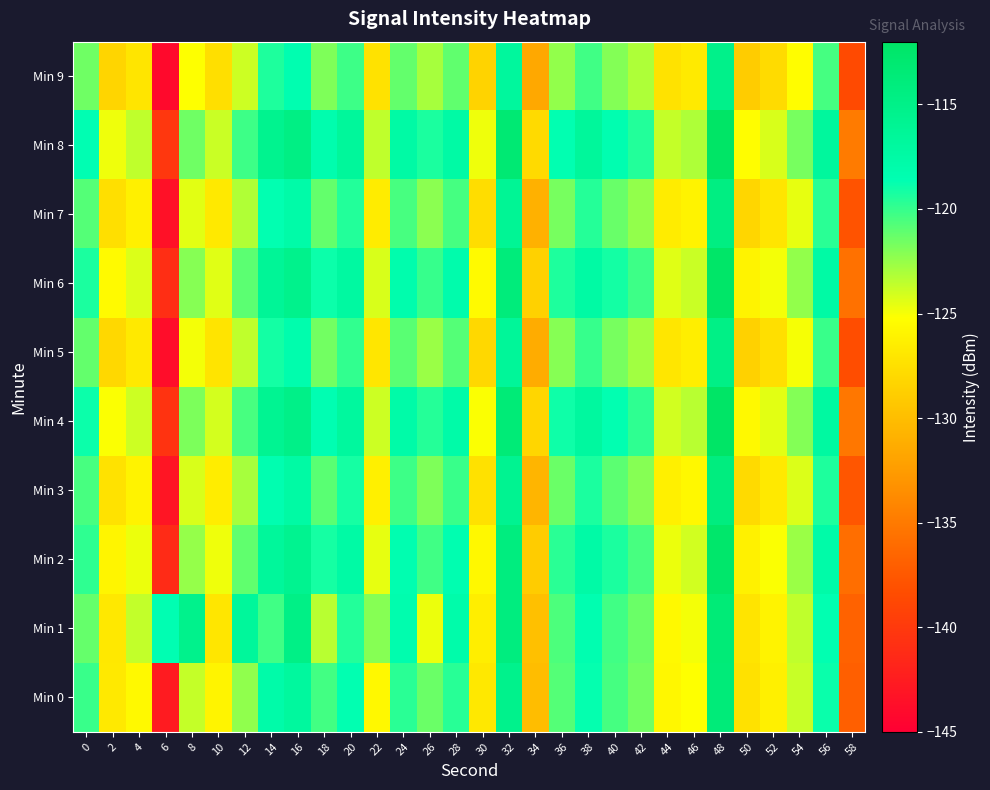

Which category has the highest value across all series?

48